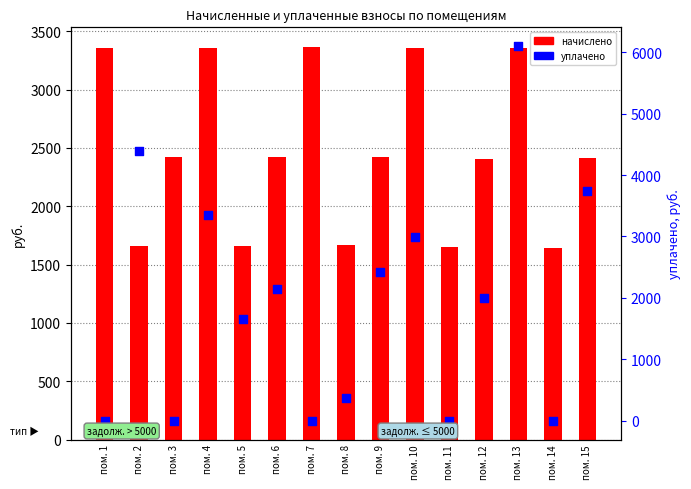

At which category is the sum across all series the highest?

пом. 13